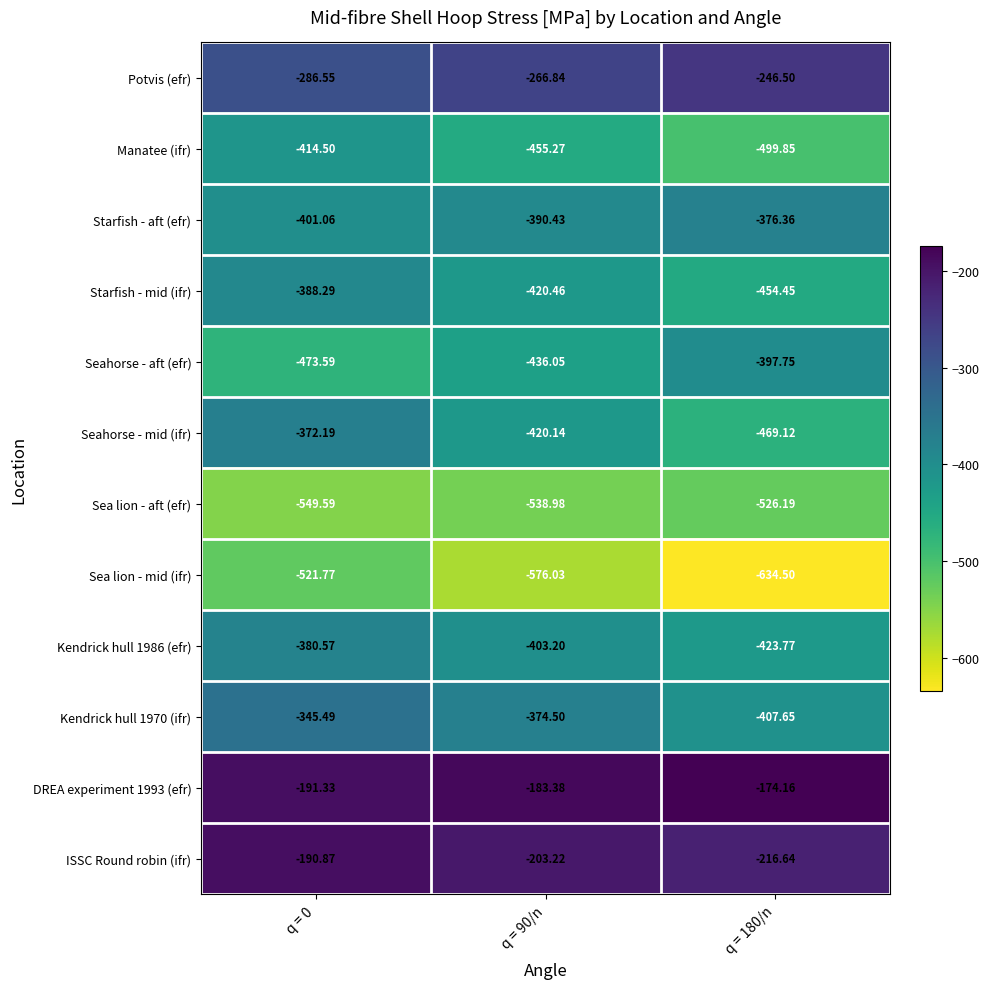

Rank the series by their maximum value, from highest to lowest.

DREA experiment 1993 (efr), ISSC Round robin (ifr), Potvis (efr), Kendrick hull 1970 (ifr), Seahorse - mid (ifr), Starfish - aft (efr), Kendrick hull 1986 (efr), Starfish - mid (ifr), Seahorse - aft (efr), Manatee (ifr), Sea lion - mid (ifr), Sea lion - aft (efr)